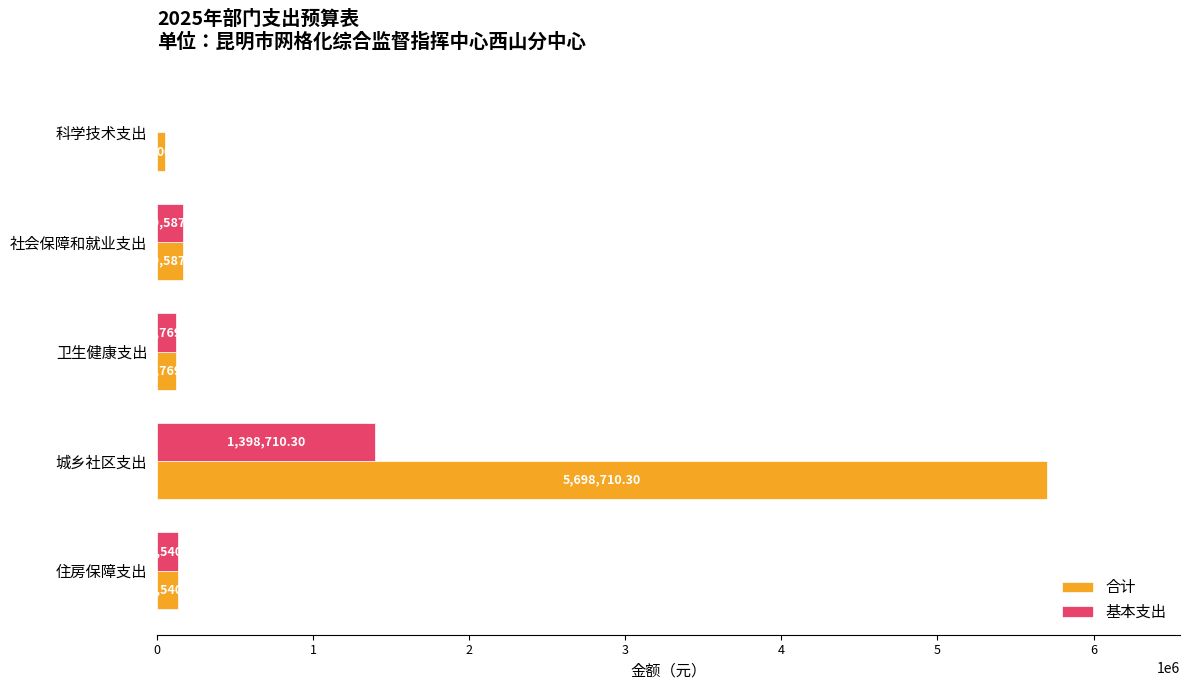

Which label corresponds to the largest value in the chart?

城乡社区支出